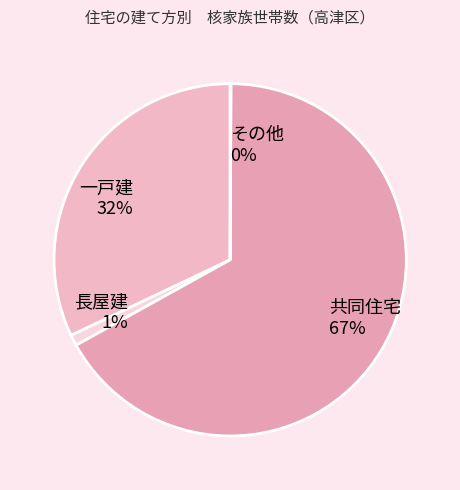

Do 長屋建 and 一戸建 together represent more than half of the pie?

No